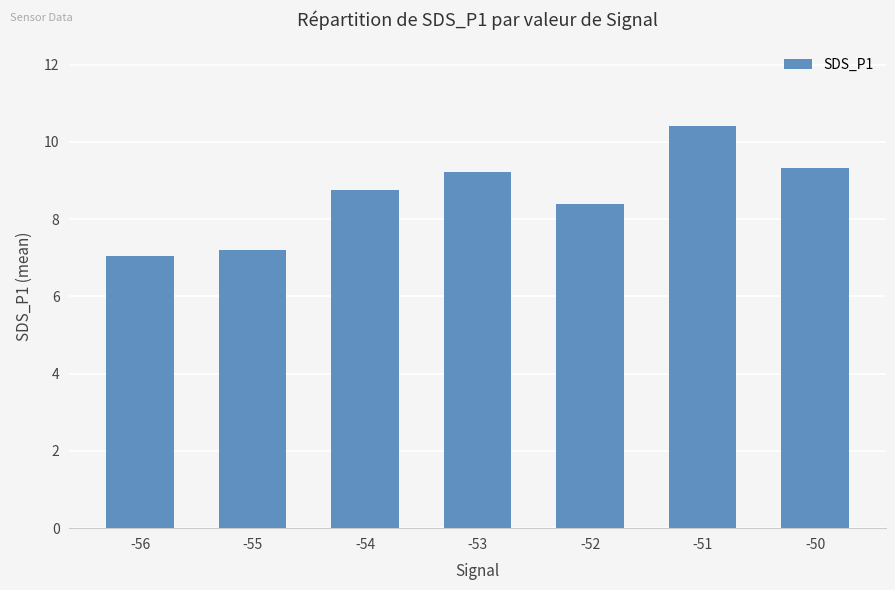

Between -55 and -52, which is larger?

-52